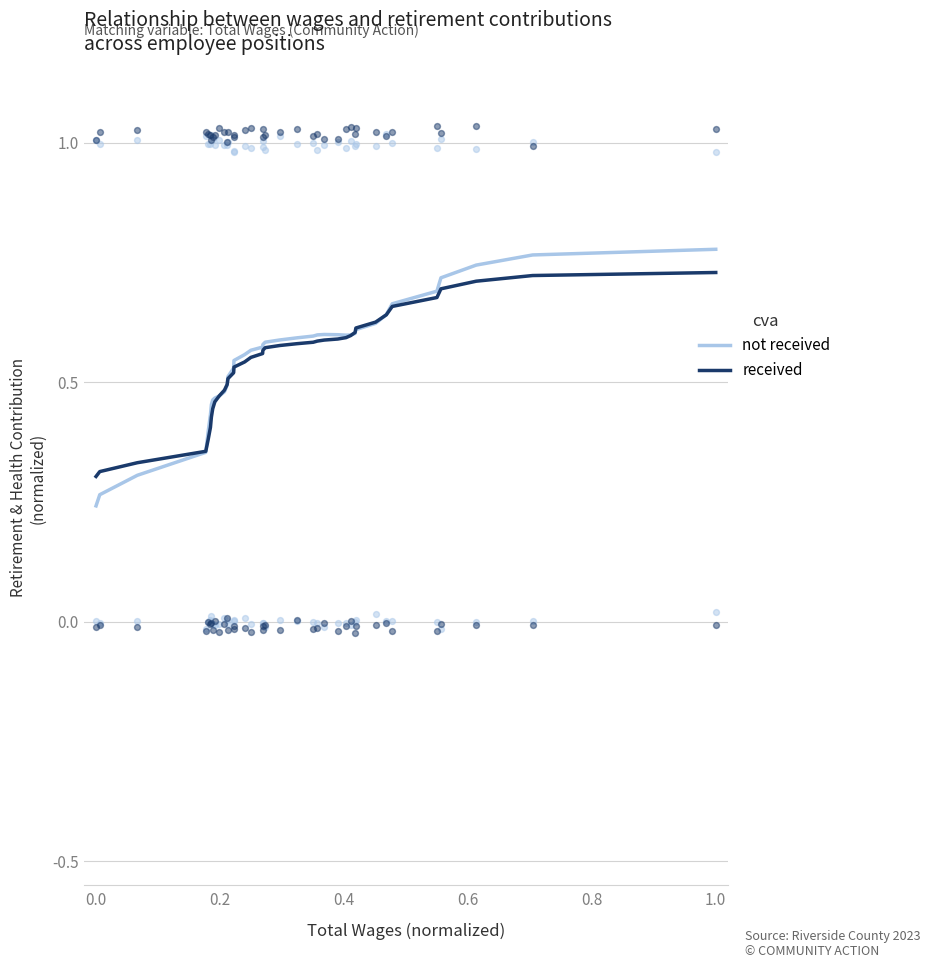

Which series contains the highest Y value?

not received